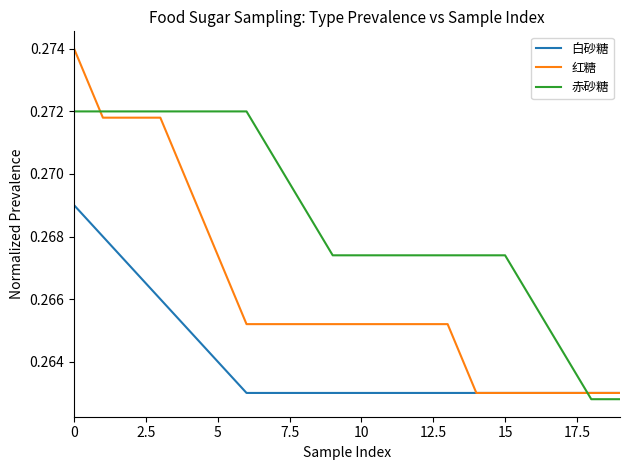

Which series ends up on top after the final intersection of 赤砂糖 and 白砂糖?

白砂糖